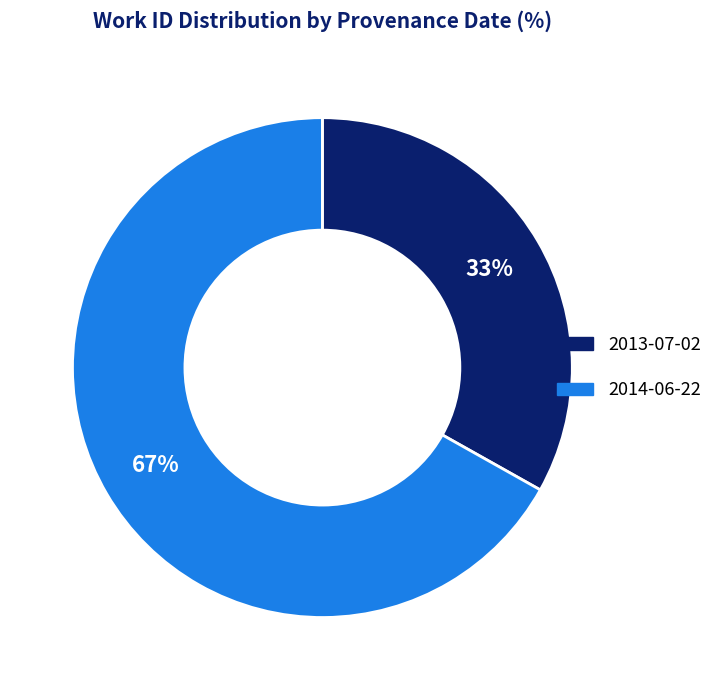

True or false: 2014-06-22 accounts for 57% of the total.

False